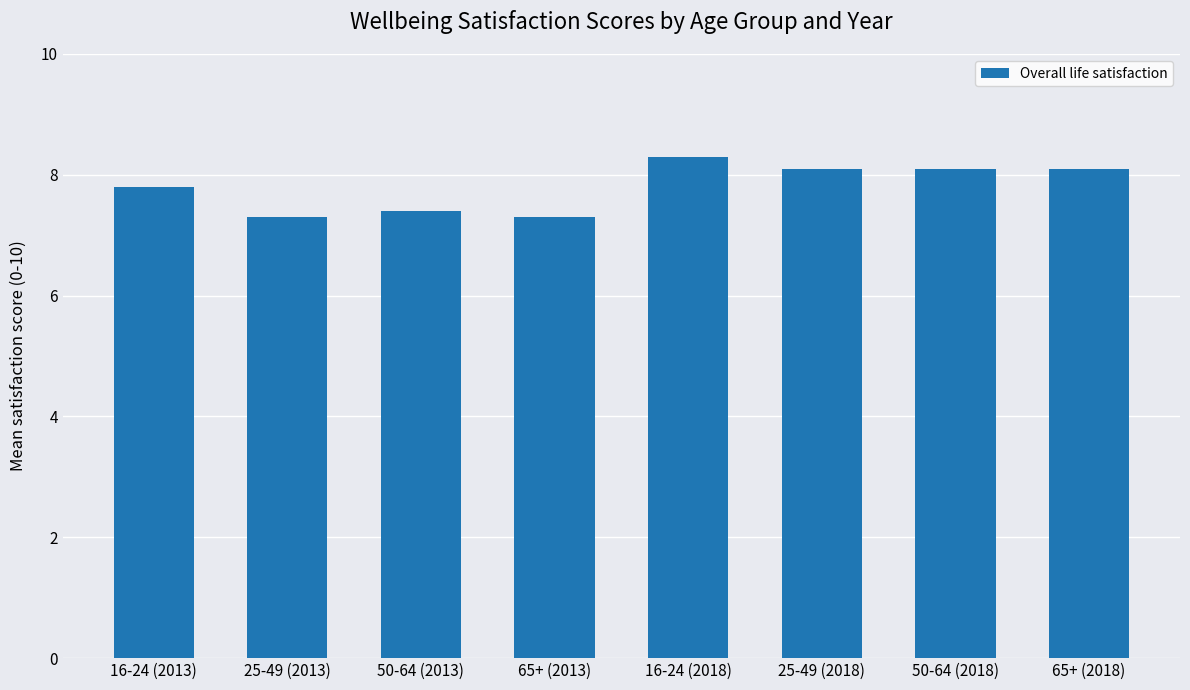

Reading right to left, extract all data points from this chart.

8.1	8.1	8.1	8.3	7.3	7.4	7.3	7.8